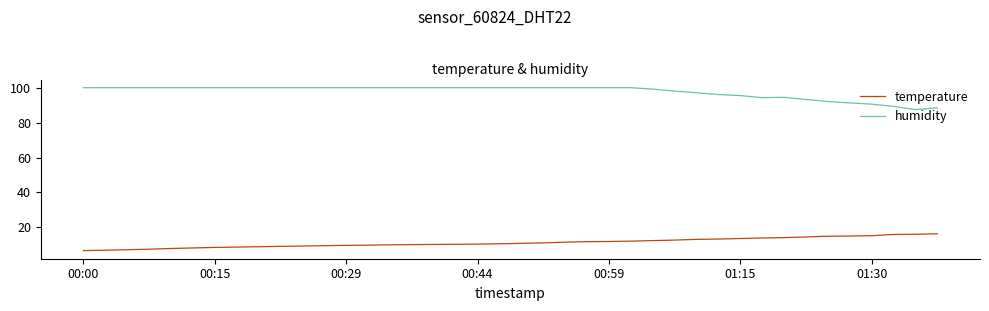

True or false: temperature and humidity cross at least once.

False